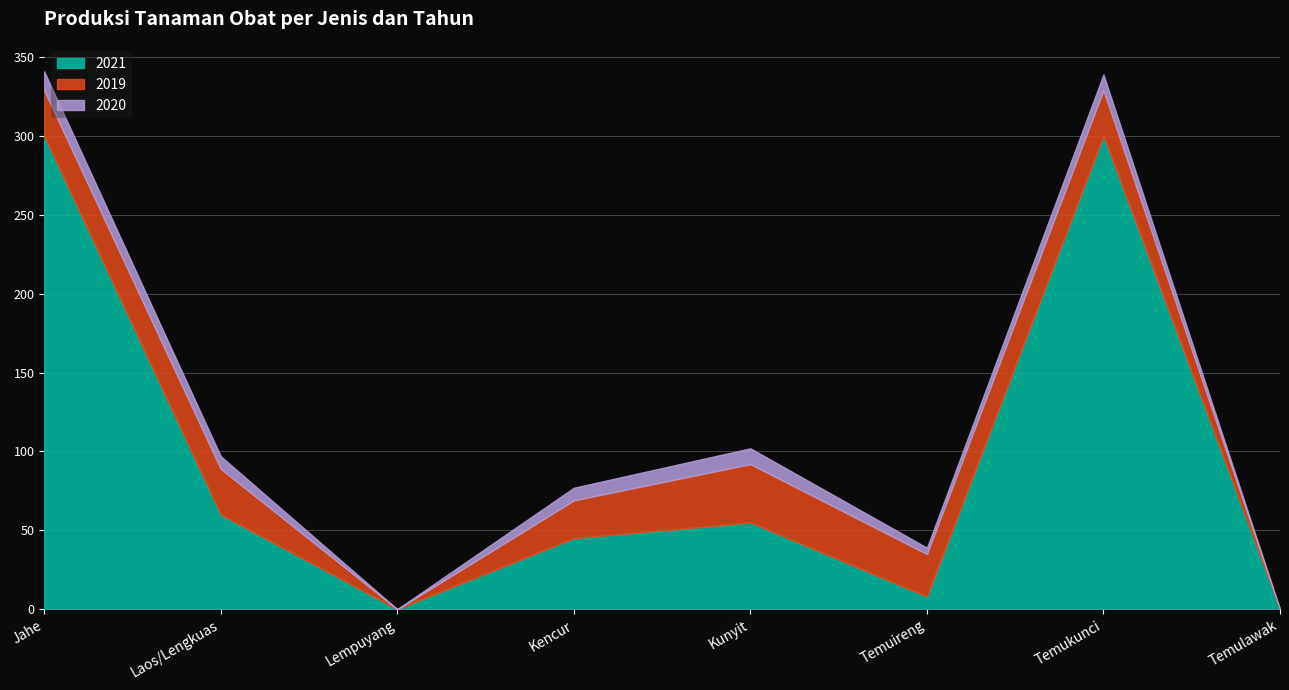

Which category has the highest value in the 2021 series?

Jahe